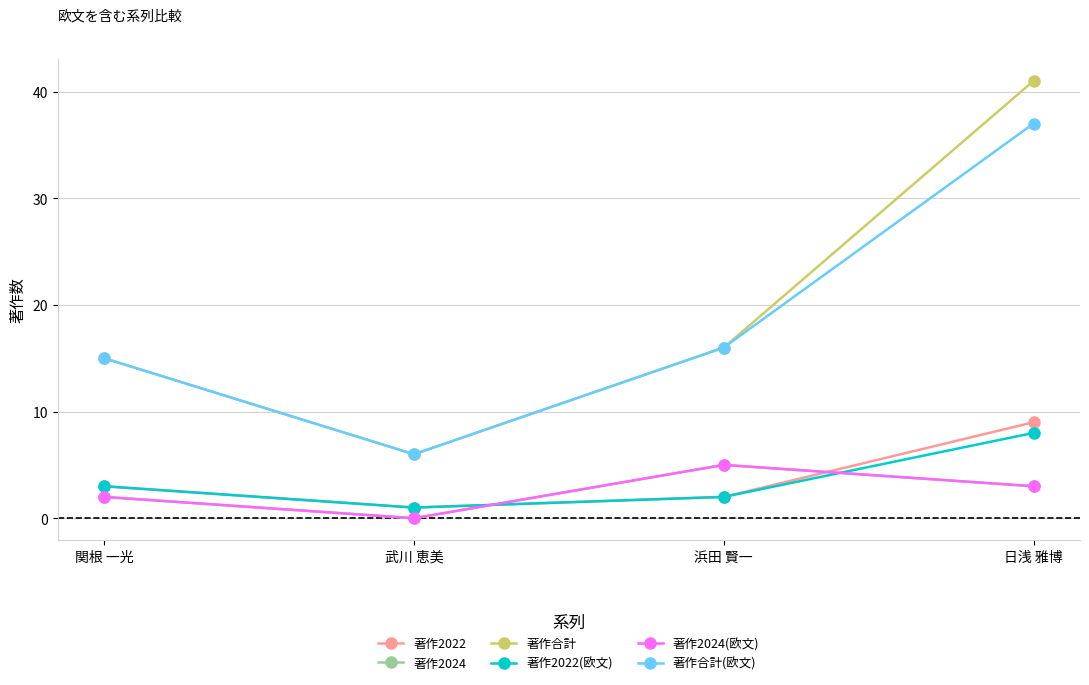

Is this an area chart (filled region under the line)?

No